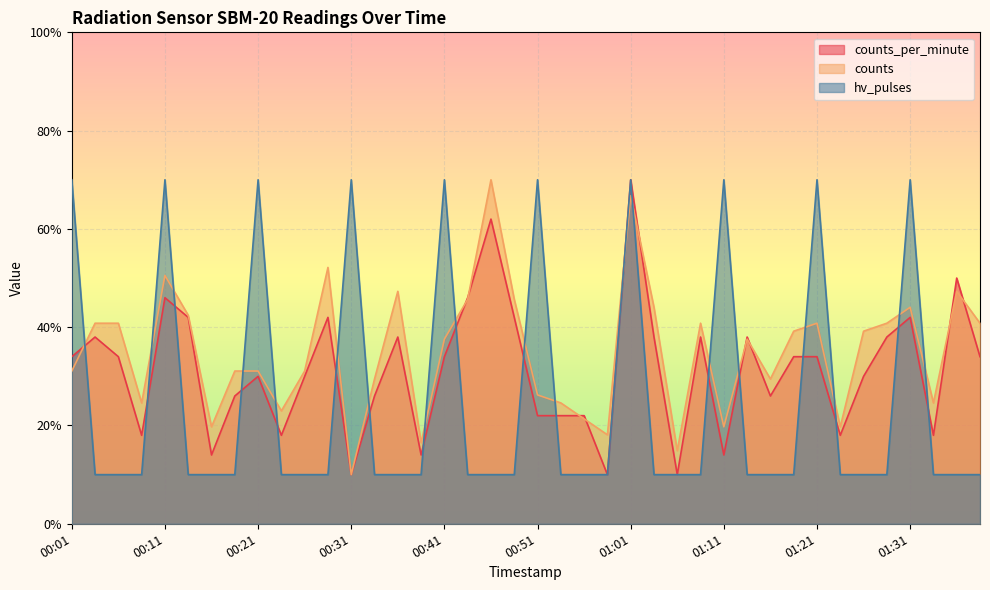

Is it true that hv_pulses equals 16.1 at 00:18?

False